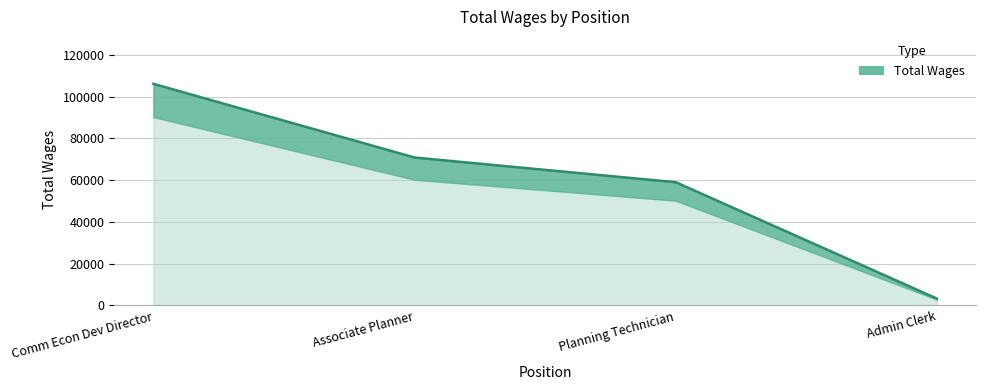

What is the label of the 4th point from the left?

Admin Clerk